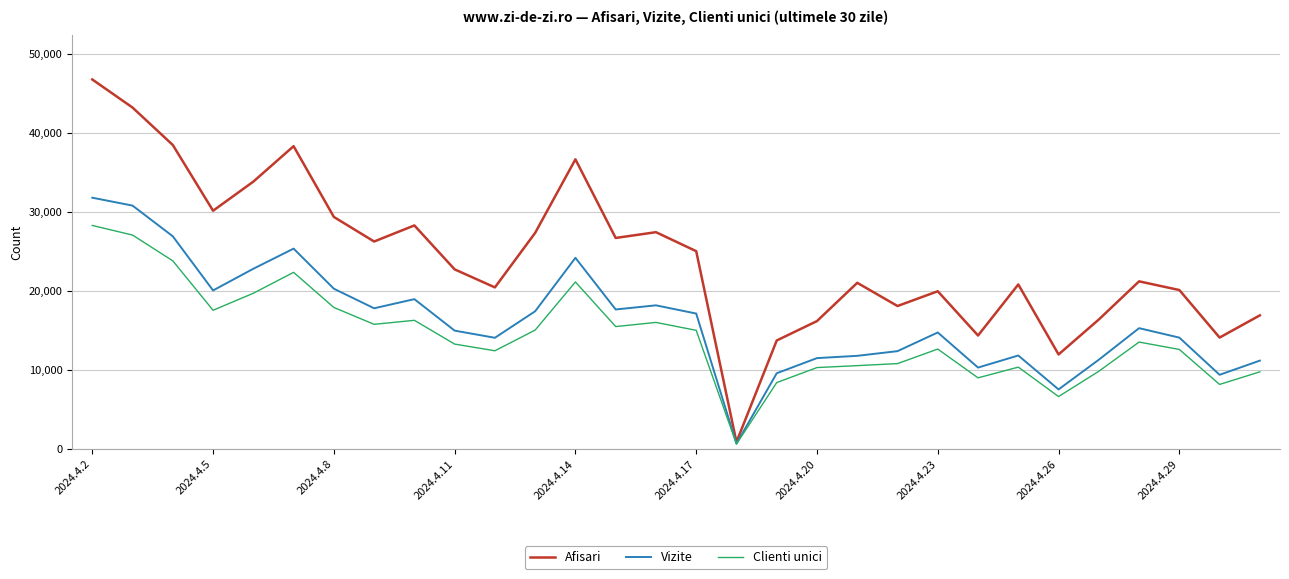

What is the average value of the Vizite series?

16311